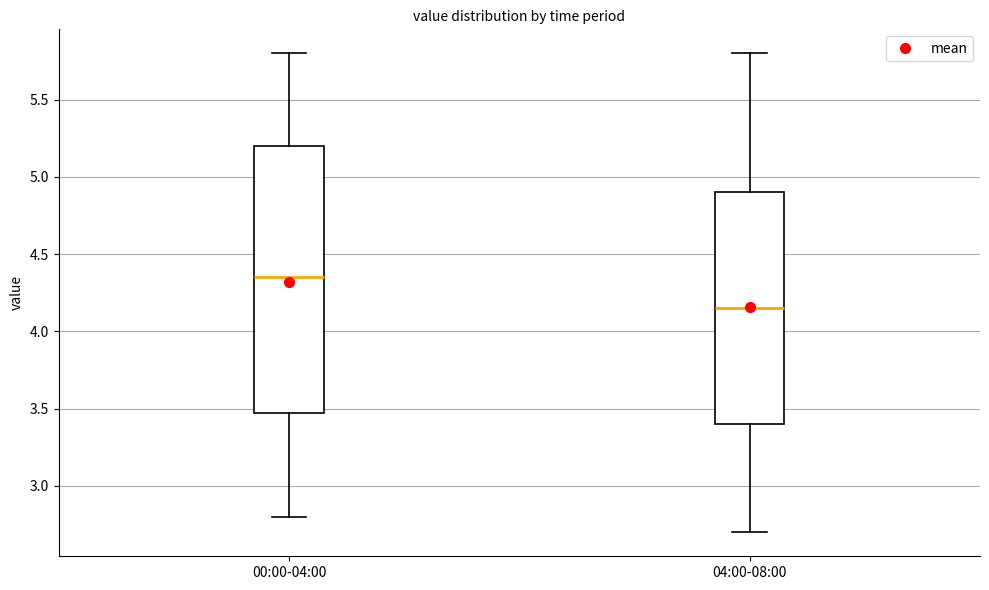

Reading left to right, transcribe this box plot: for each box, give where its median line is, the range the box spans, and where its two whiskers end, as read against the y-axis. The values are not printed on the chart, so give them approximately, as read against the axis.

00:00-04:00: median 4.35, box 3.50 to 5.20, whiskers 2.80 to 5.80
04:00-08:00: median 4.15, box 3.40 to 4.90, whiskers 2.70 to 5.80